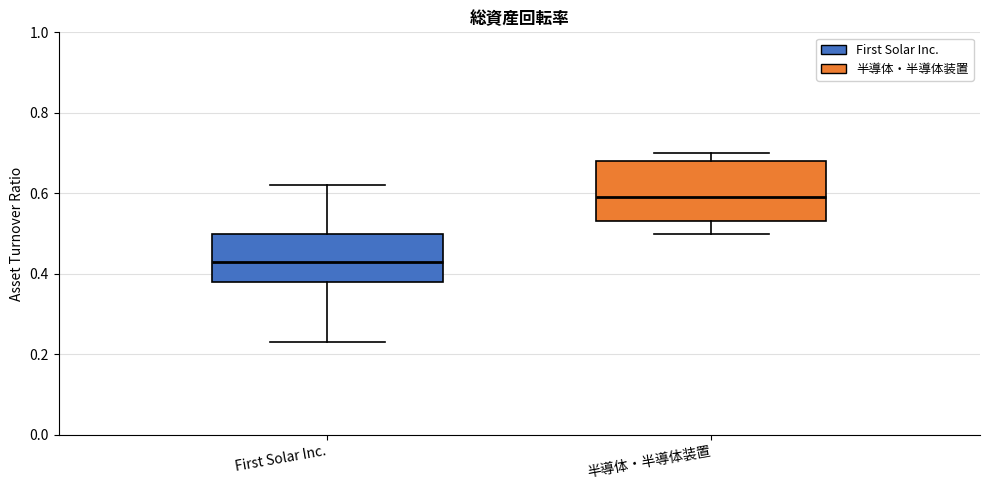

Which box's median line is the lowest?

First Solar Inc.